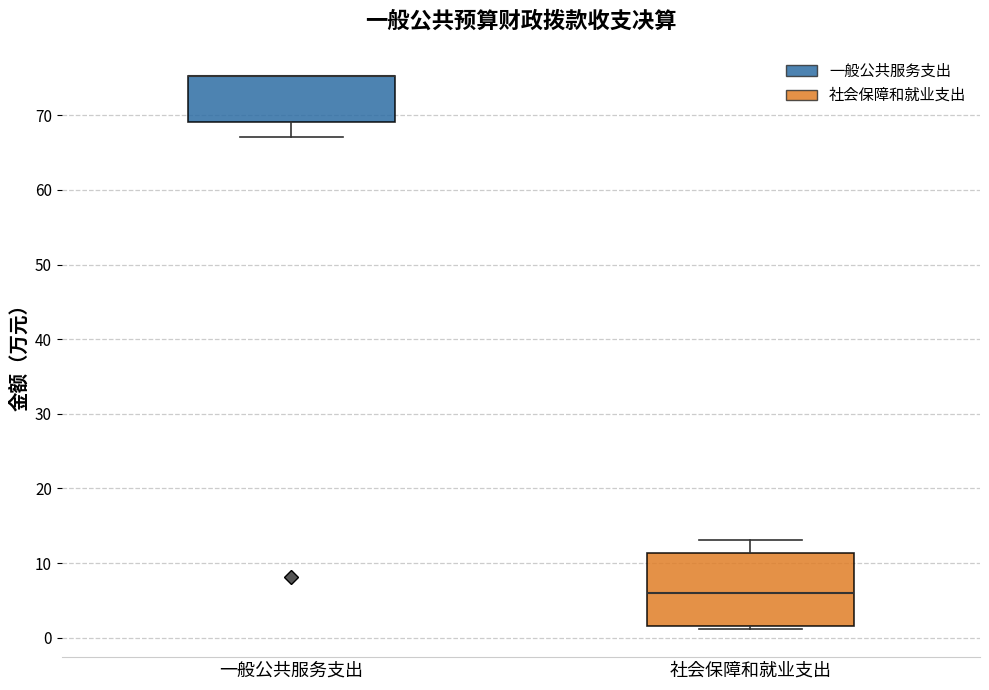

Reading left to right, transcribe this box plot: for each box, give where its median line is, the range the box spans, and where its two whiskers end, as read against the y-axis. The values are not printed on the chart, so give them approximately, as read against the axis.

一般公共服务支出: median 75 (drawn on the box's upper edge), box 69 to 75, whiskers 67 to 75
社会保障和就业支出: median 6, box 2 to 11, whiskers 1 to 13